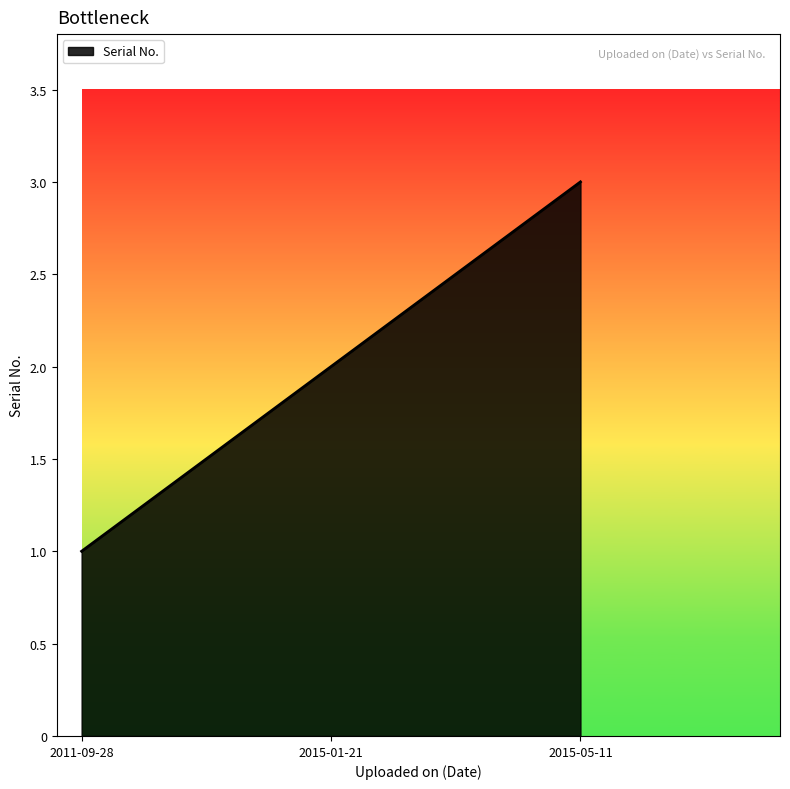

List the labels in order of value, smallest first.

2011-09-28, 2015-01-21, 2015-05-11